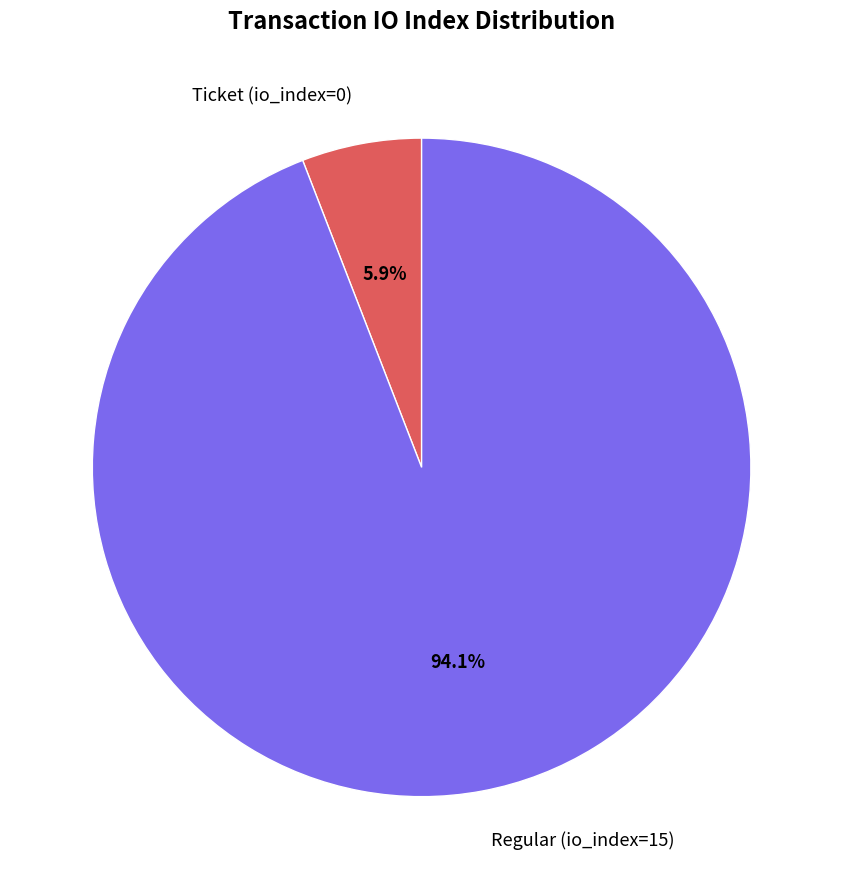

Which category has the smallest portion of the pie?

Ticket (io_index=0)